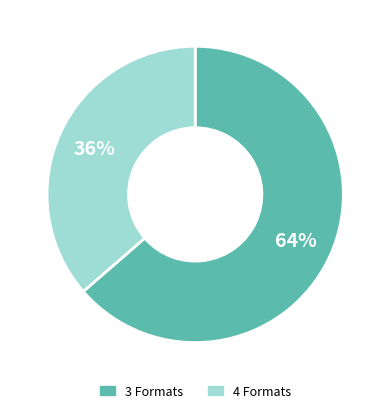

Is there any slice that represents more than half of the pie?

Yes